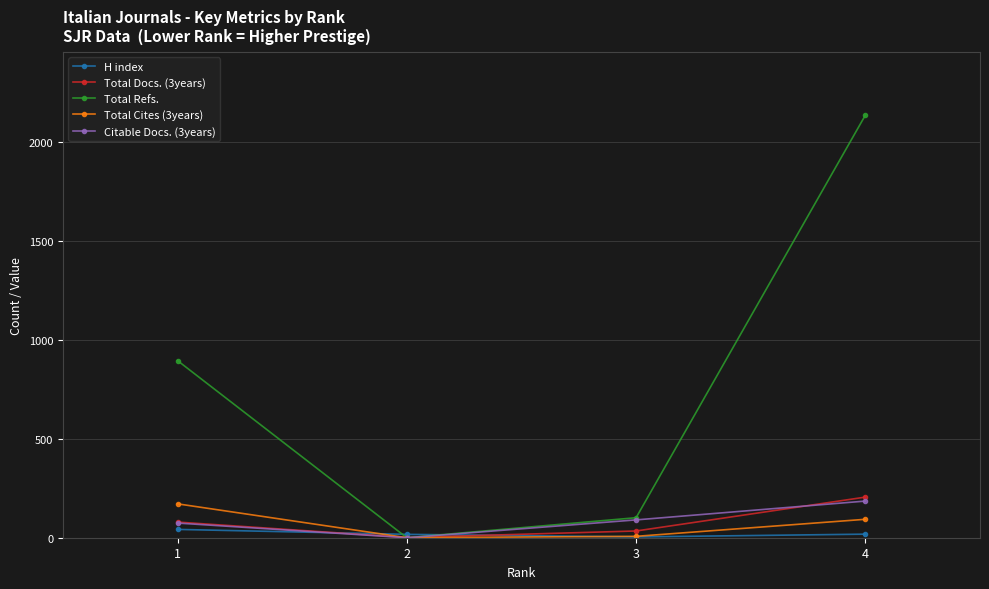

Count the number of data series in this chart.

5